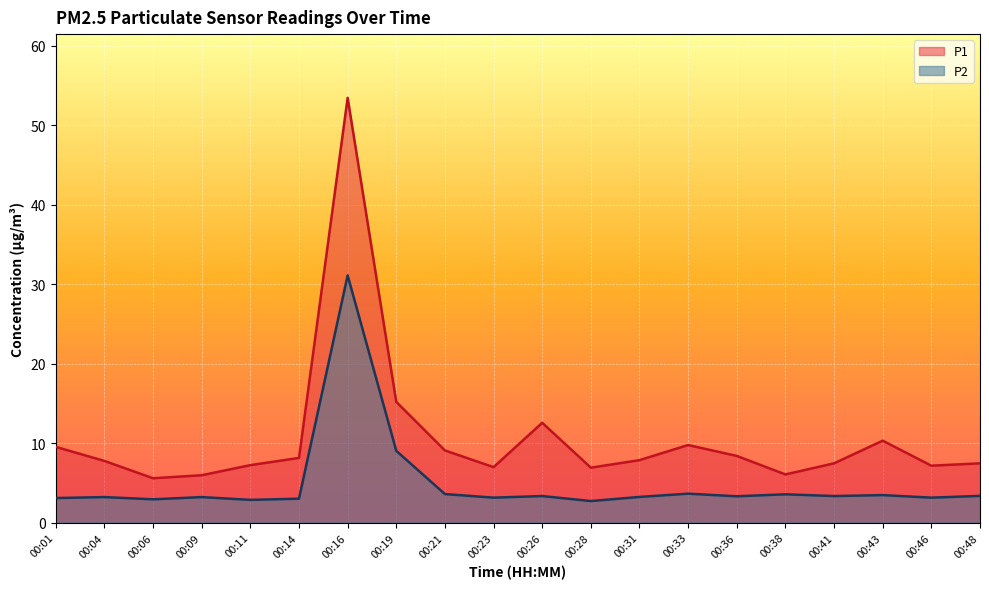

What are all the series names shown in the legend?

P1, P2